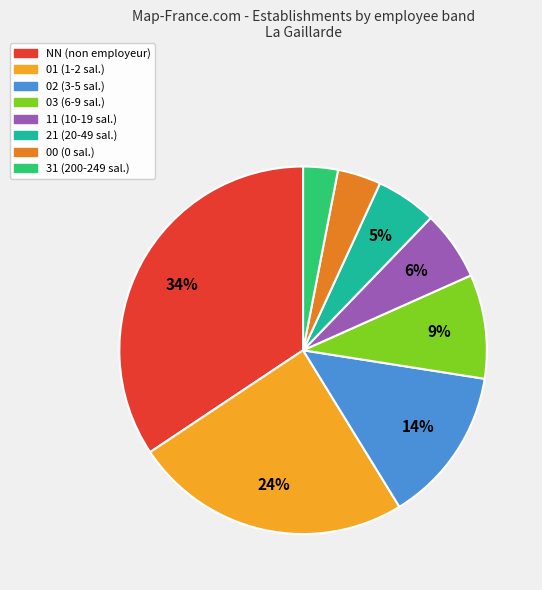

To the nearest percent, what is the combined percentage of 11 and NN?

40%